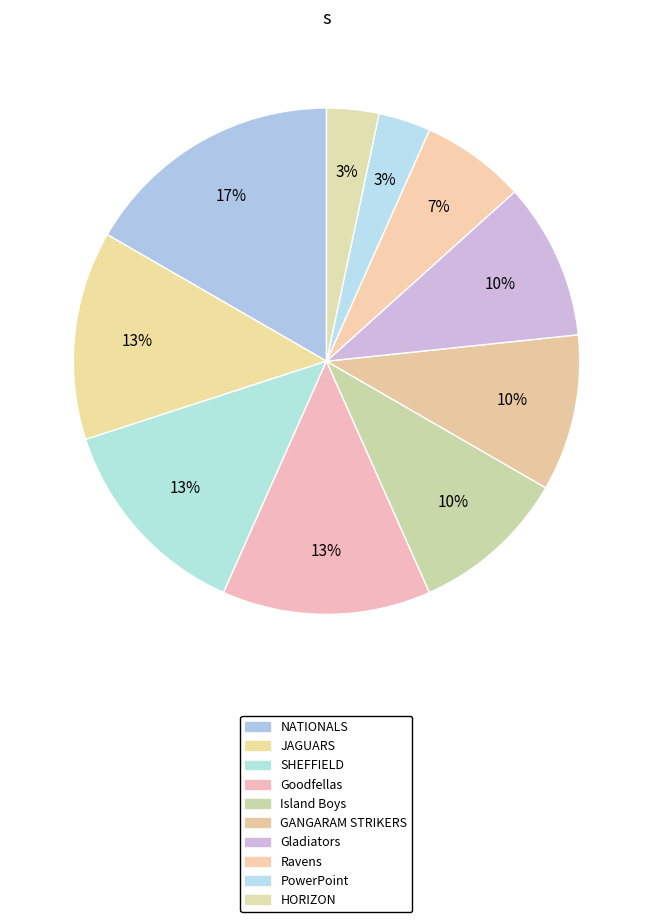

What is the ratio of the value at HORIZON to the value at GANGARAM STRIKERS?

0.3